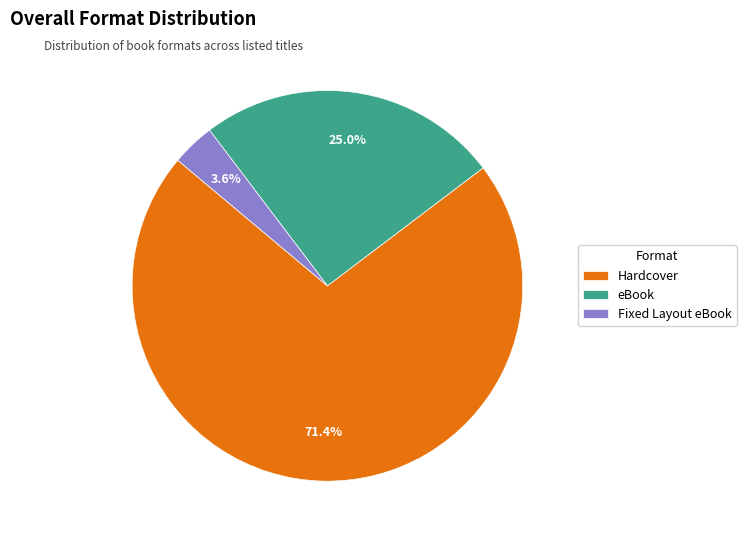

Is Hardcover the majority of the pie?

Yes